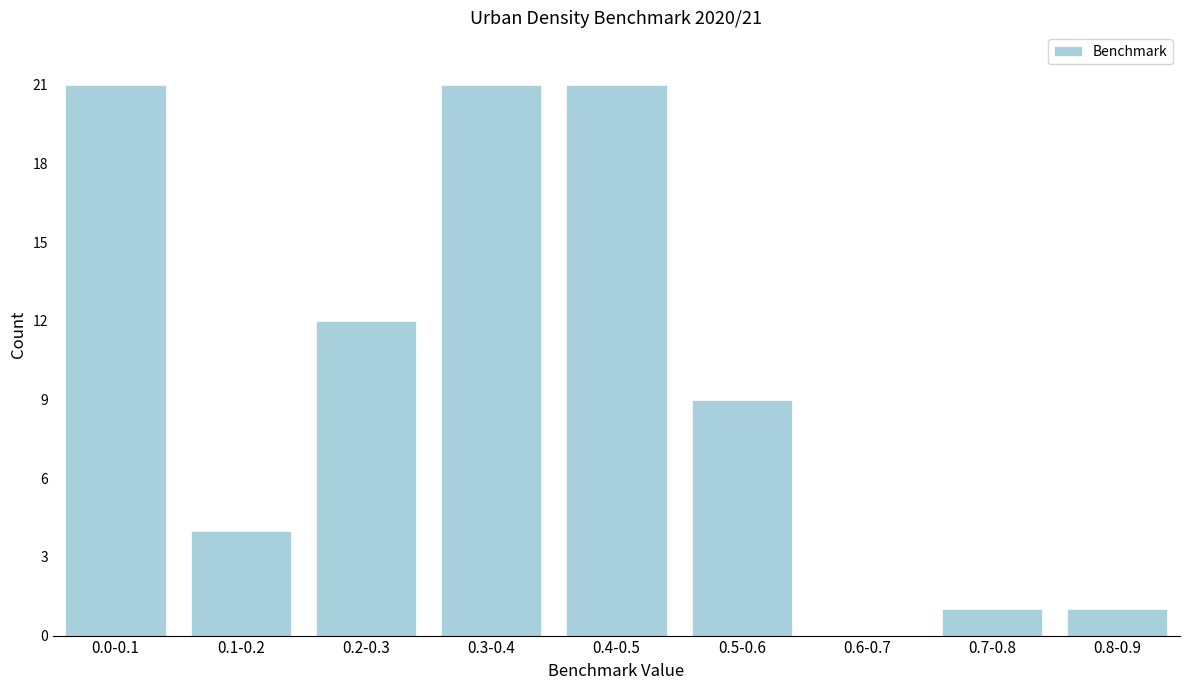

Reading left to right, extract all data points from this chart.

0.0-0.1=21	0.1-0.2=4	0.2-0.3=12	0.3-0.4=21	0.4-0.5=21	0.5-0.6=9	0.6-0.7=0	0.7-0.8=1	0.8-0.9=1